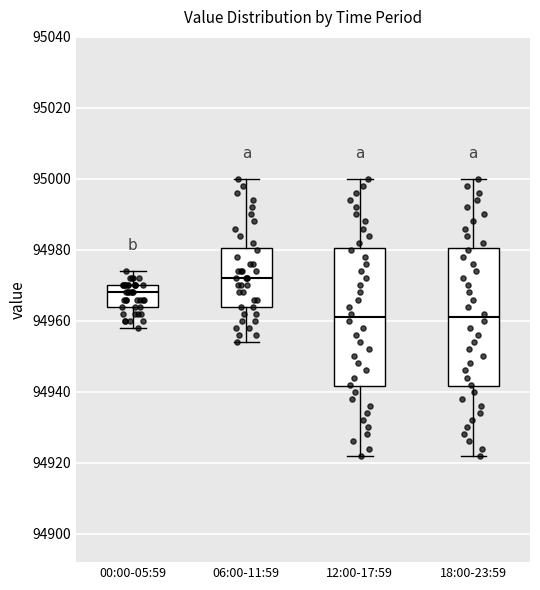

Which box has the highest median line?

06:00-11:59